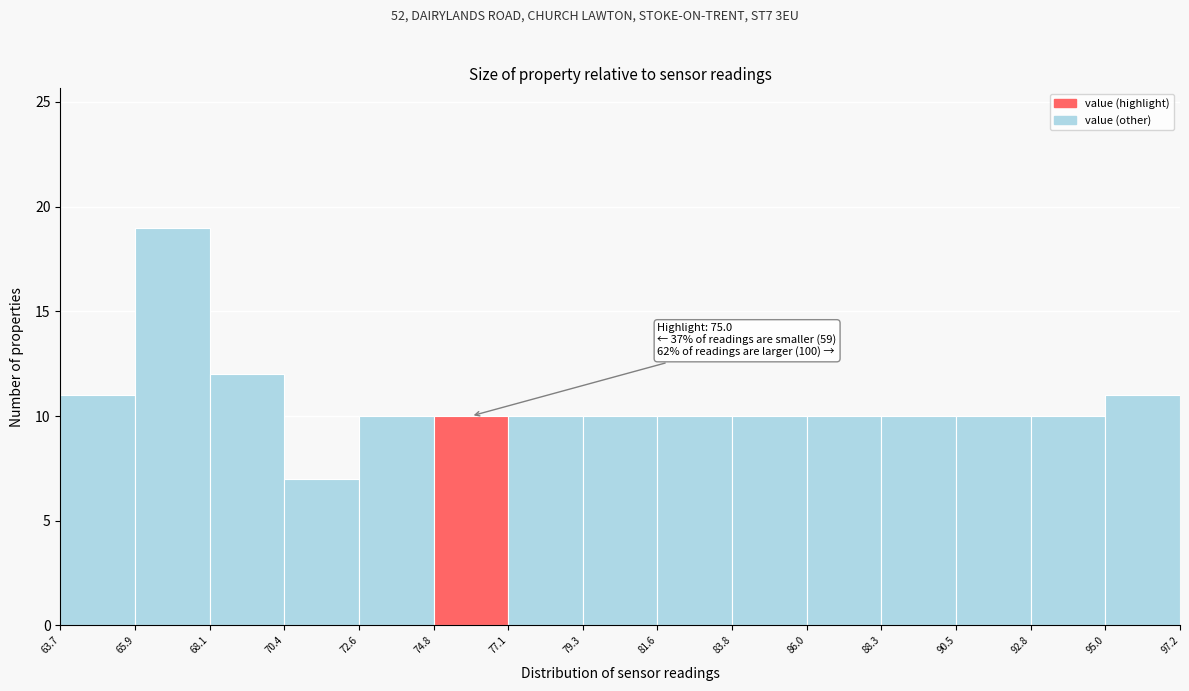

Over which range of the x-axis is the bar tallest?

65.9 to 68.1